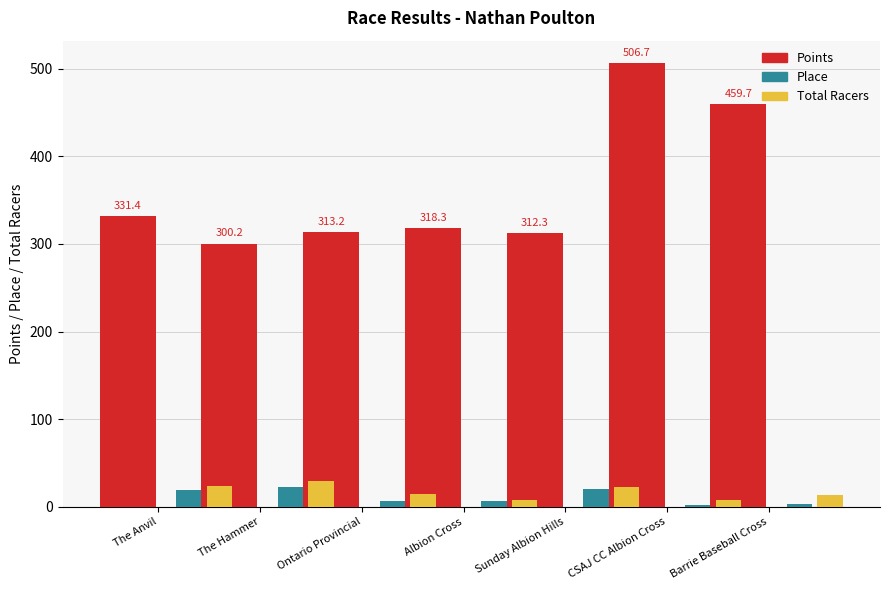

What is the total value across all series at The Anvil?

374.4